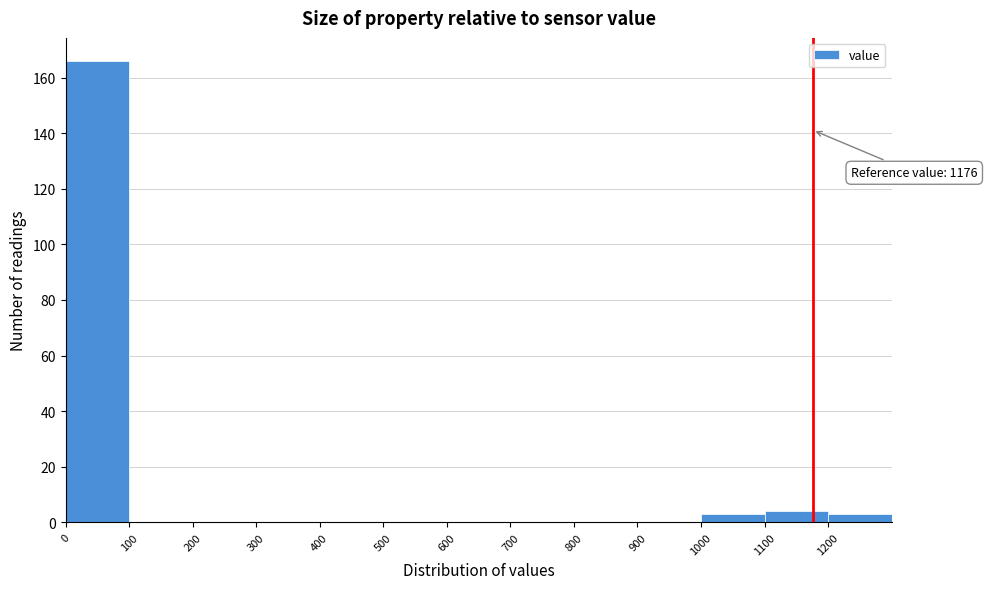

Which range on the x-axis has the tallest bar?

0 to 100